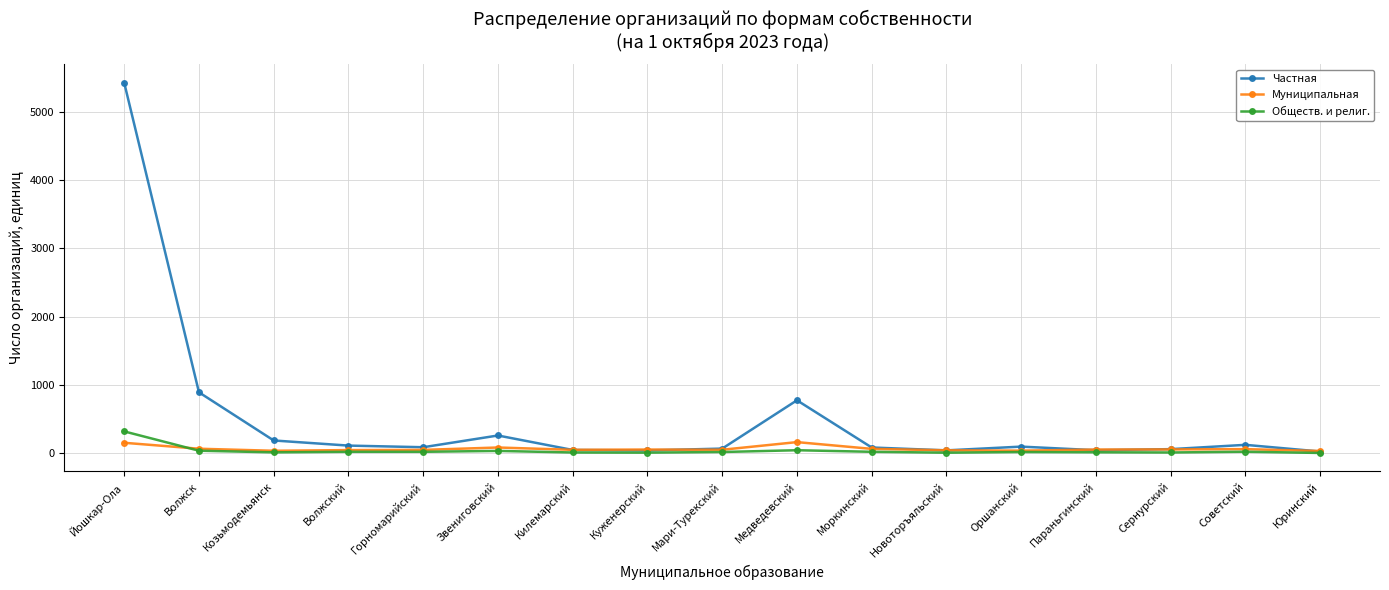

Which series has the largest range (max minus min)?

Частная